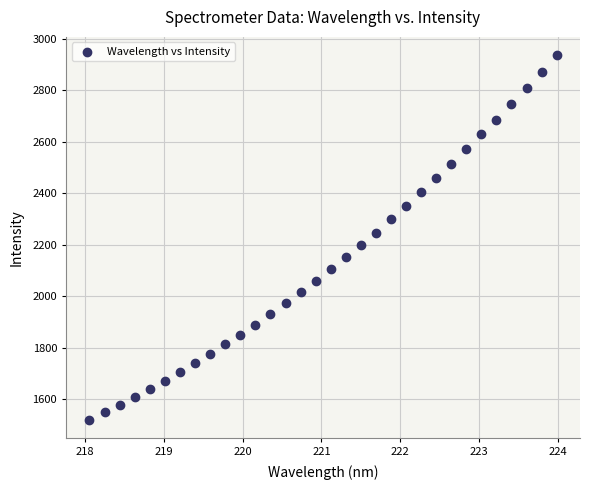

What is the range of X values (max minus min)?

5.9